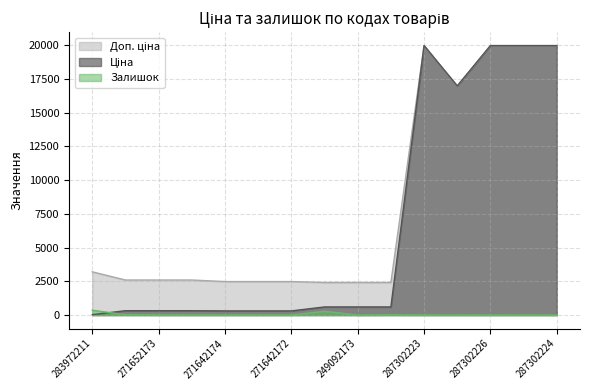

Which series has the widest spread of values?

Ціна